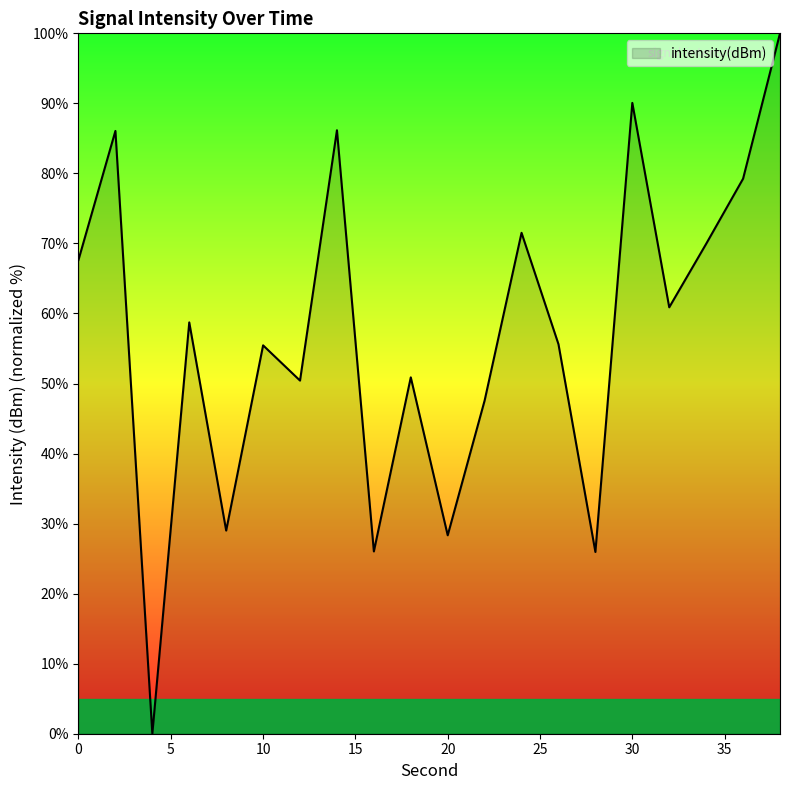

What is the maximum value shown in the chart?

100.0